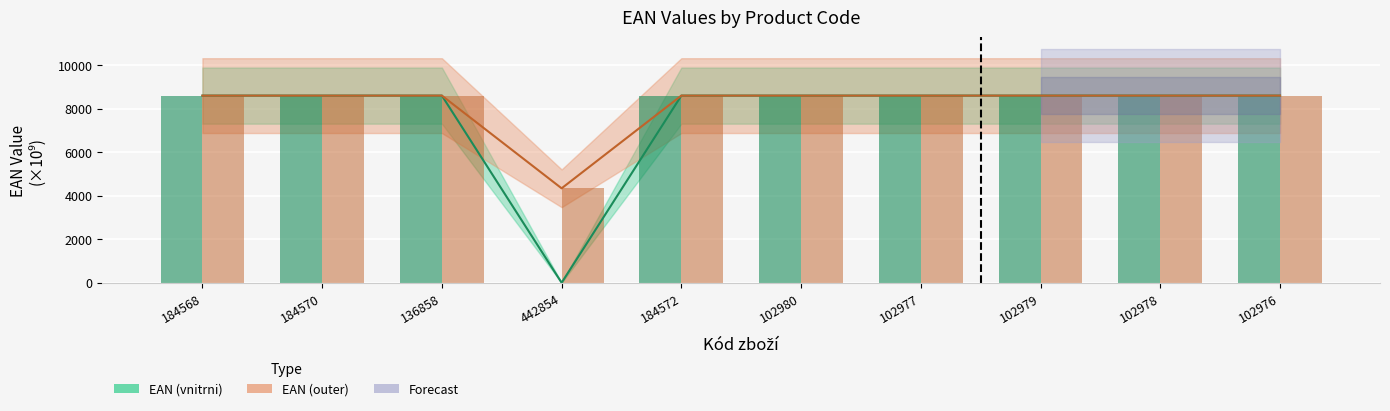

What is the highest value of the EAN (vnitrni) series?

8595.0